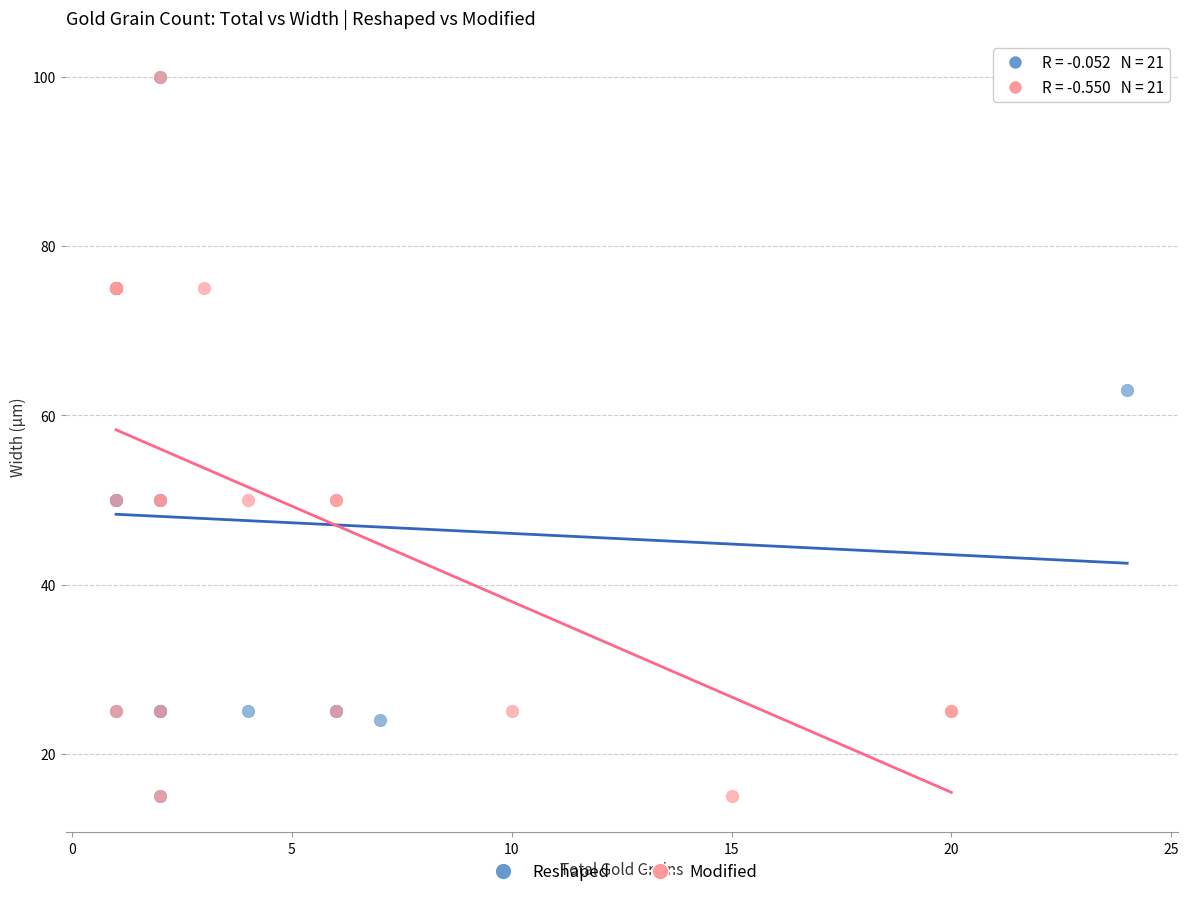

What are all the series names shown in the legend?

Reshaped, Modified